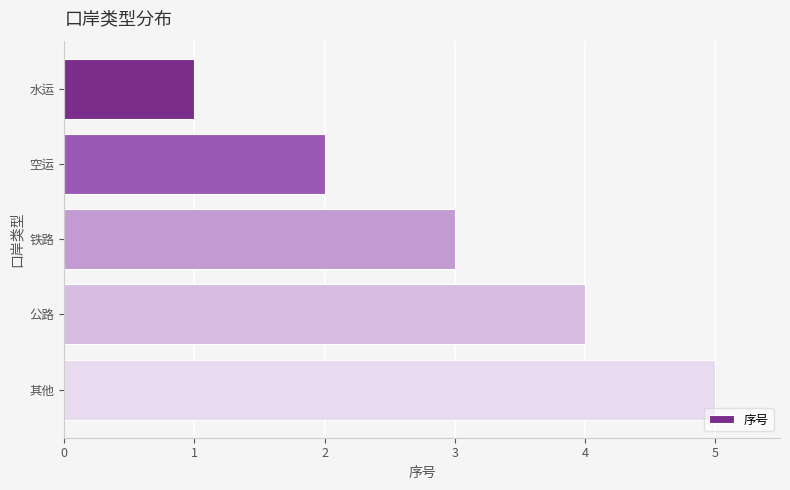

What is the change in value from 水运 to 公路?

+3